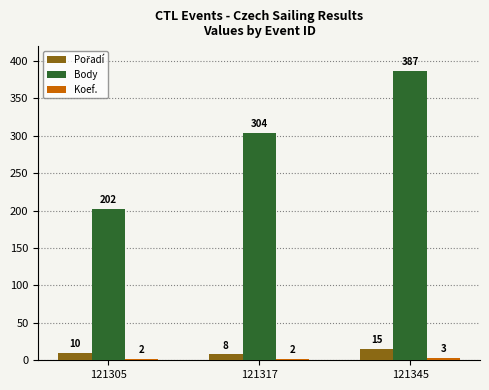

Between 121317 and 121345, which series saw the biggest shift?

Body